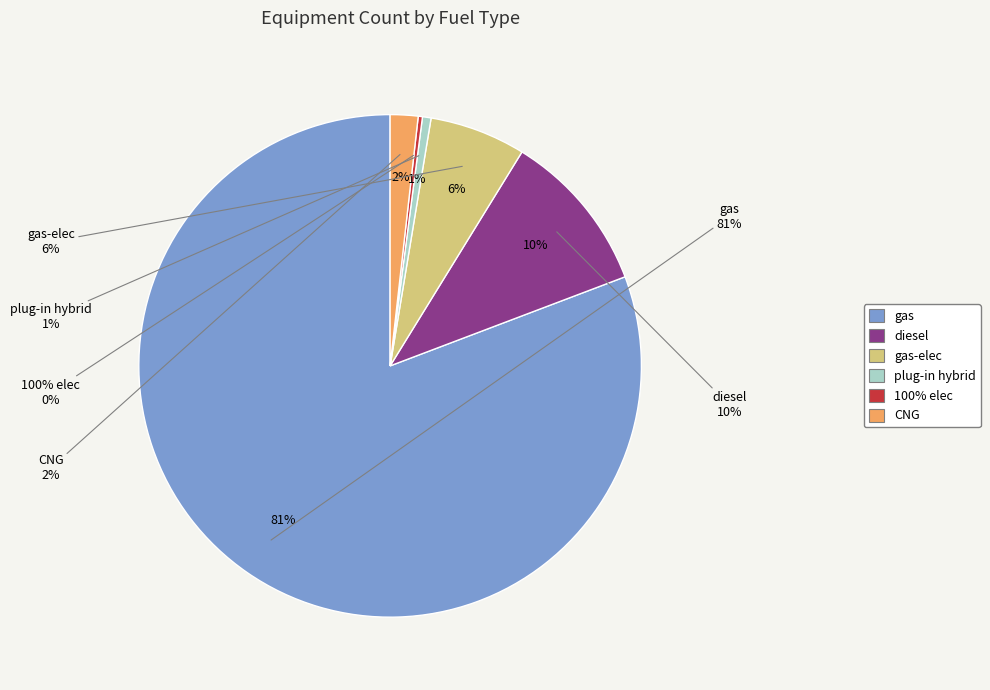

What is the change in value from diesel to CNG?

-63.0